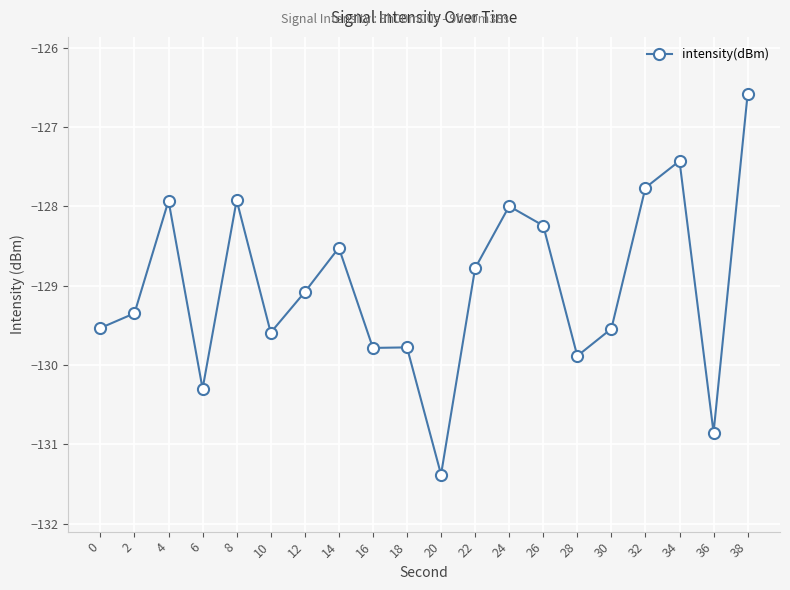

The chart shows a value of -194.5 at 4. True or false?

False